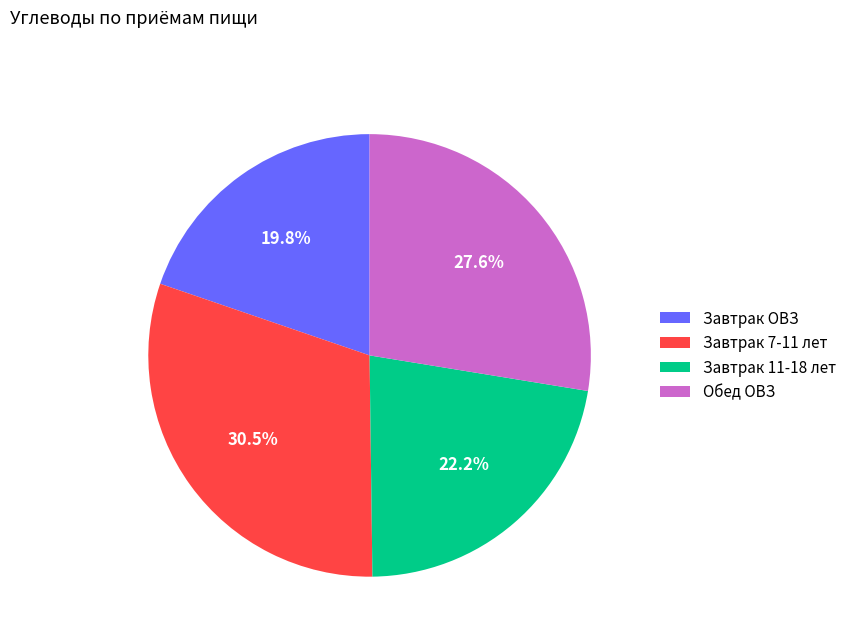

Approximately how many times larger is the value at Завтрак 7-11 лет compared to Завтрак 11-18 лет?

1.4